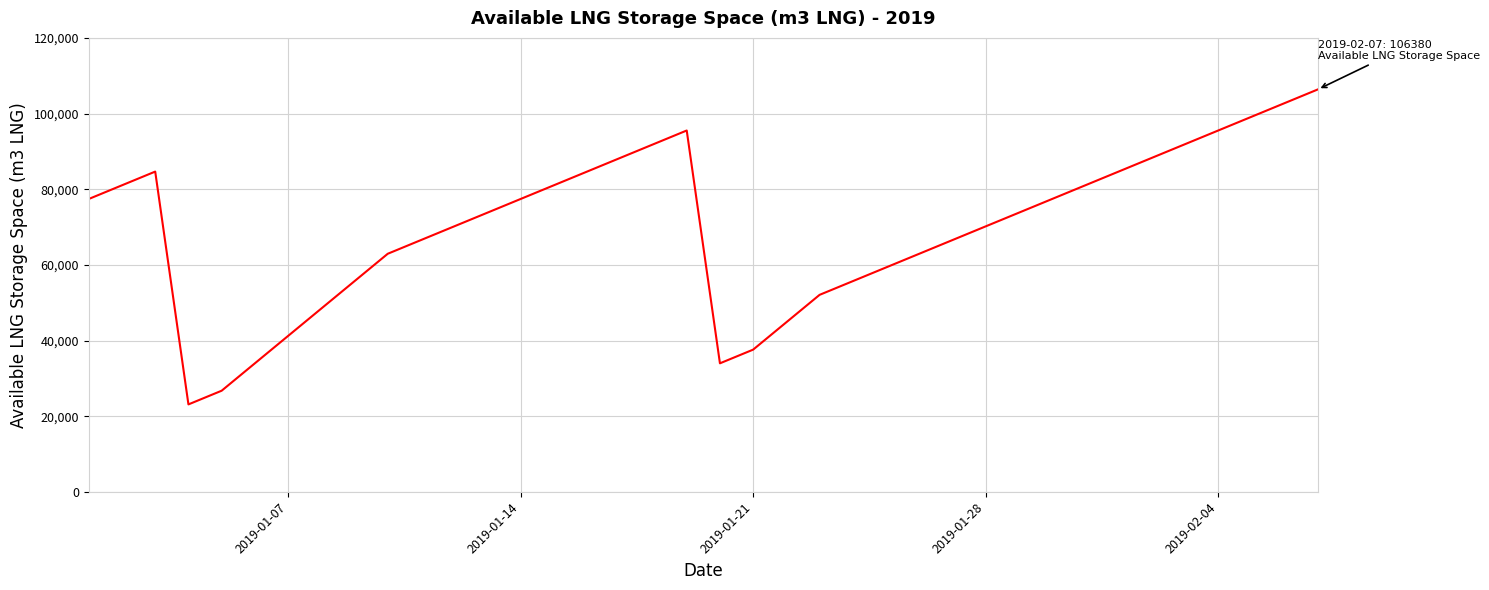

Reading left to right, transcribe all the data shown in this chart.

77417	81037	84657	23111	26731	33972	41213	48454	55694	62935	66556	70176	73796	77417	81037	84657	88278	91898	95519	33972	37593	44833	52074	55694	59315	62935	66556	70176	73796	77417	81037	84657	88278	91898	95519	99139	102759	106380